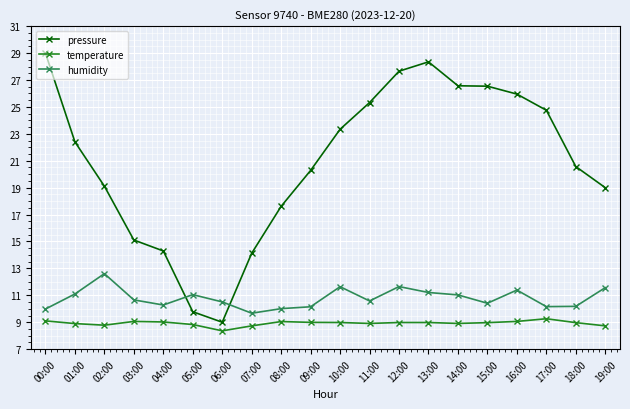

The pressure series shows 19.1 at 02:00. True or false?

True